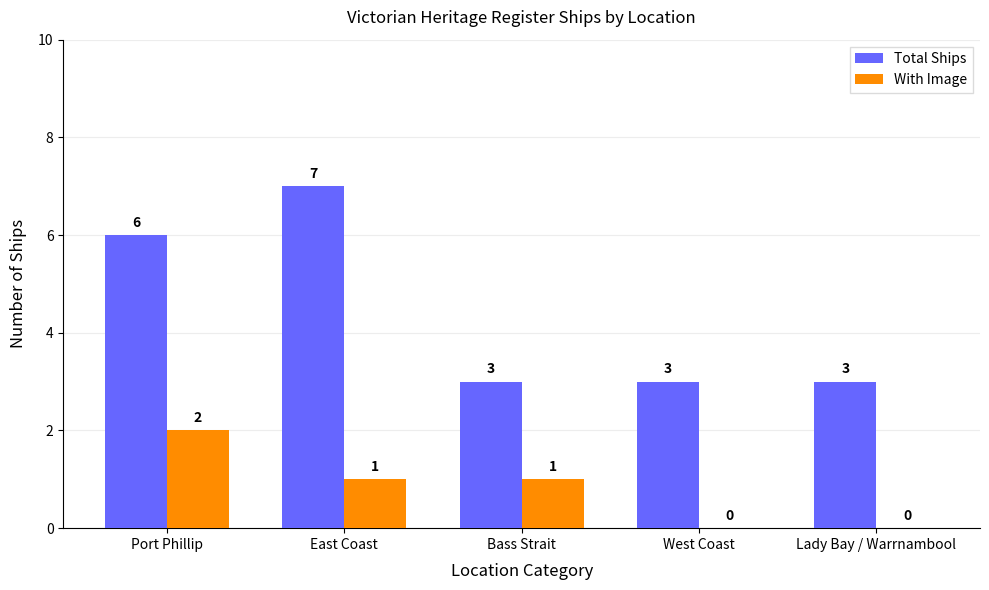

Which series has the largest total across all categories?

Total Ships